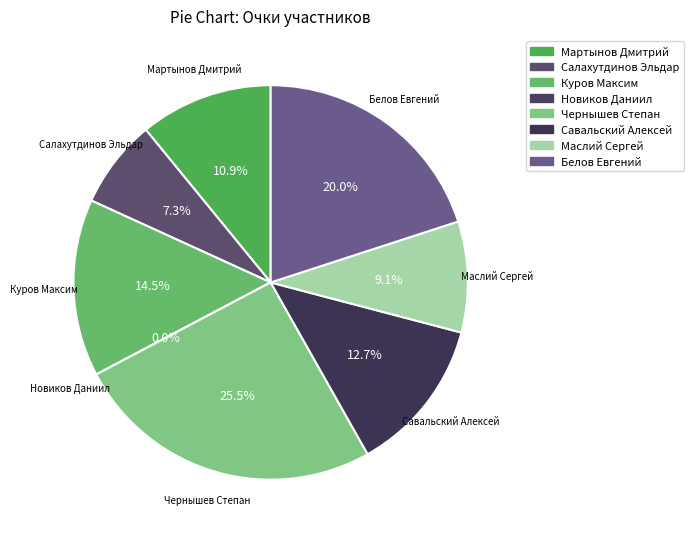

Count the number of slices in the pie.

8